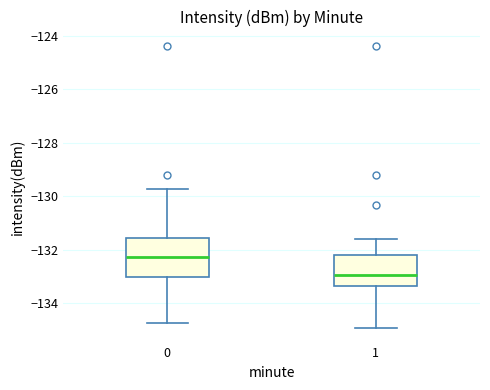

Which box's median line is the lowest?

1